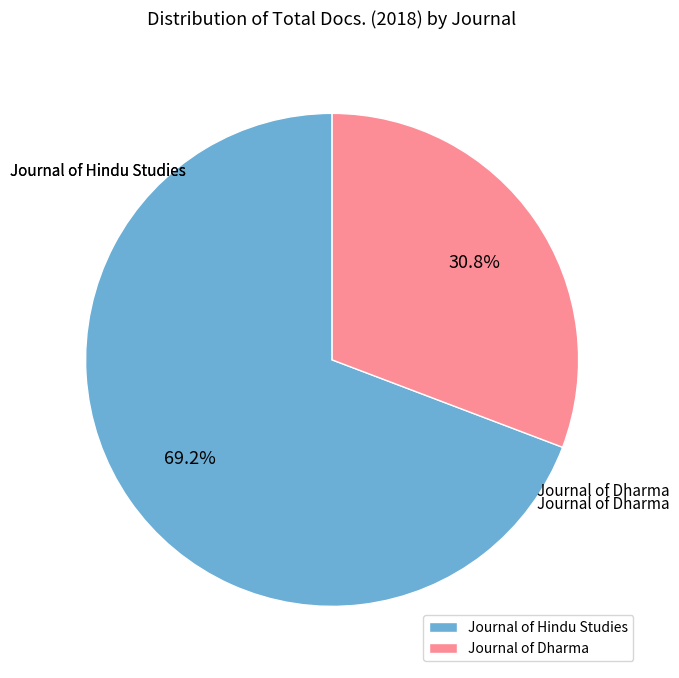

The Journal of Hindu Studies slice represents 69% of the pie. True or false?

True